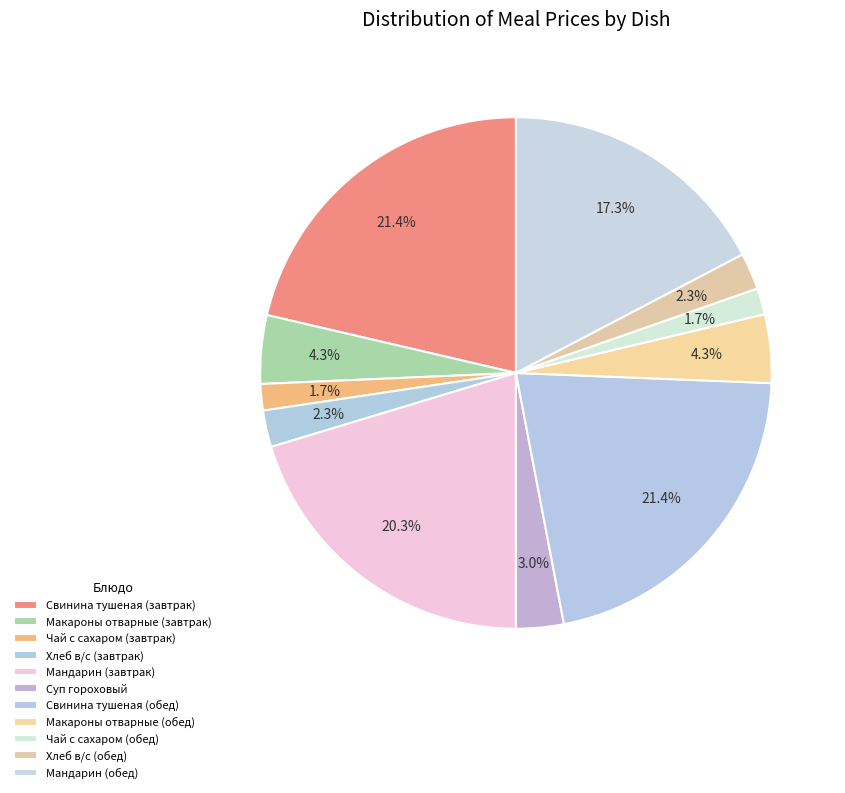

Does any single category account for the majority?

No